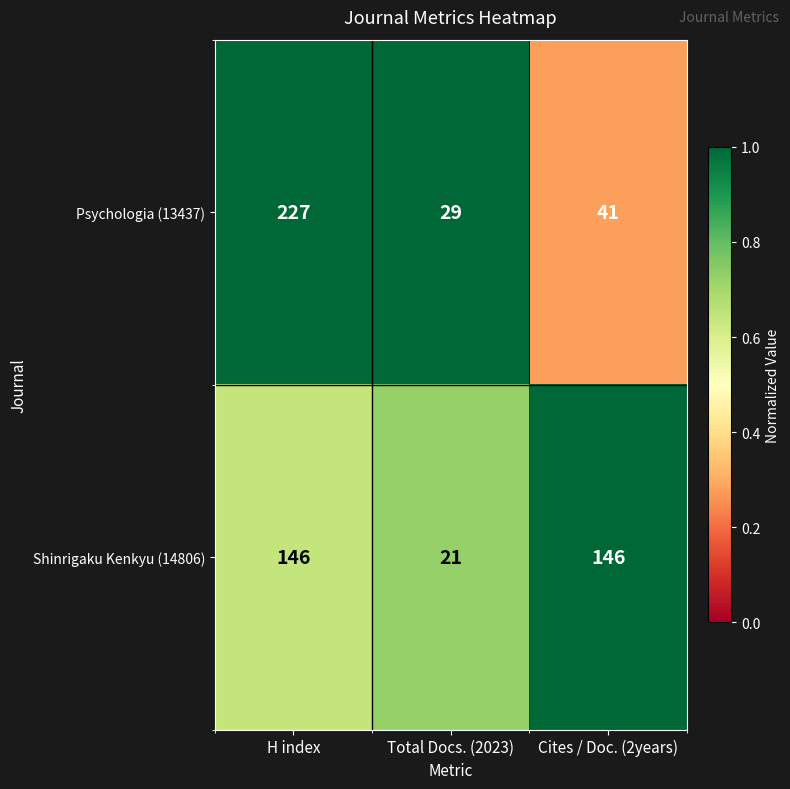

Rank the series by their maximum value, from highest to lowest.

Psychologia (13437), Shinrigaku Kenkyu (14806)